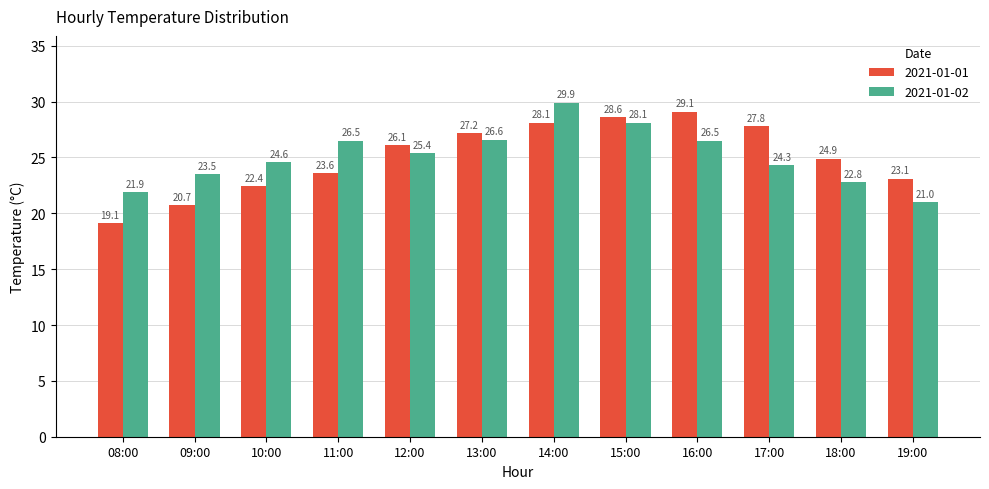

The value of 2021-01-02 at 12:00 is 25.4. True or false?

True